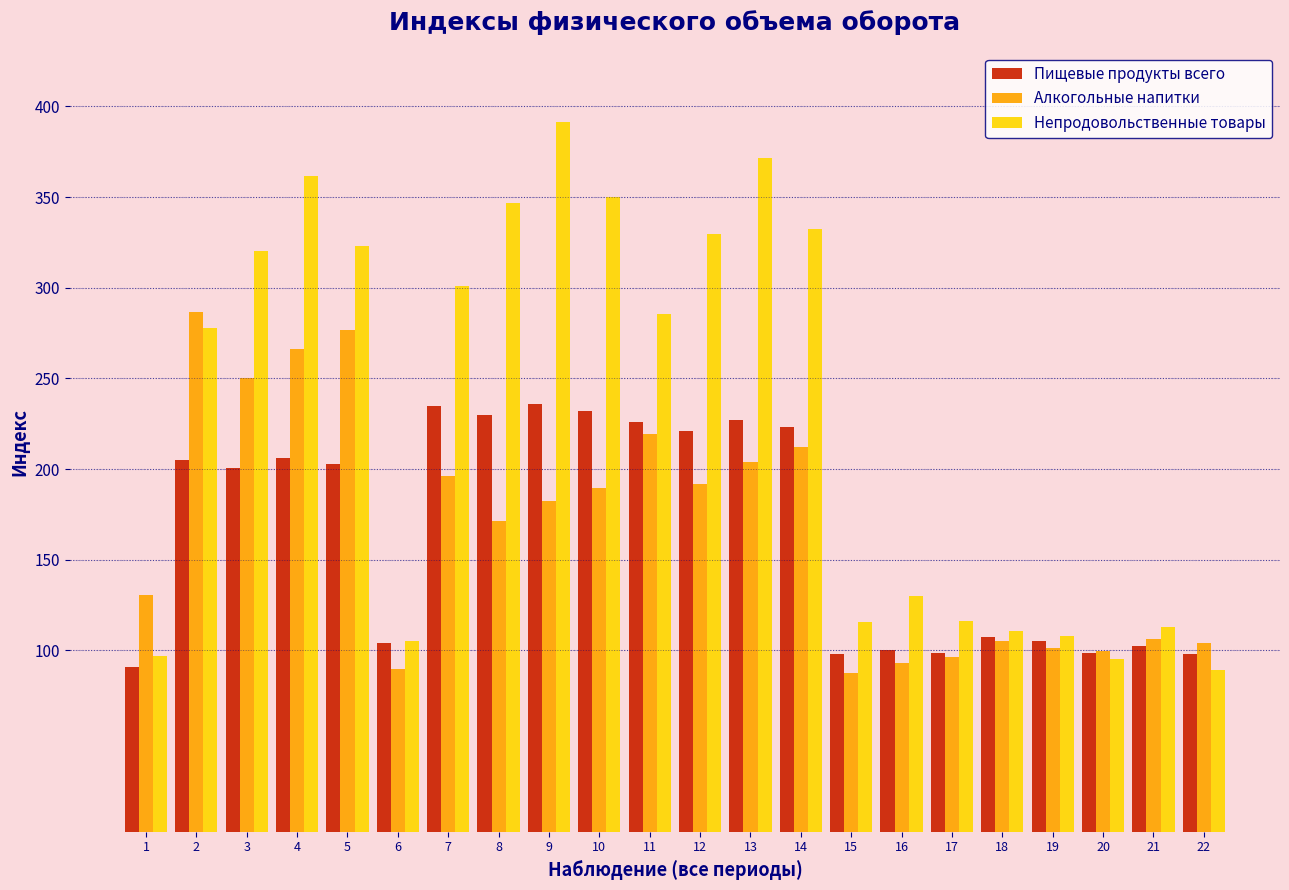

Rank the series at 12 from lowest to highest value.

Алкогольные напитки, Пищевые продукты всего, Непродовольственные товары